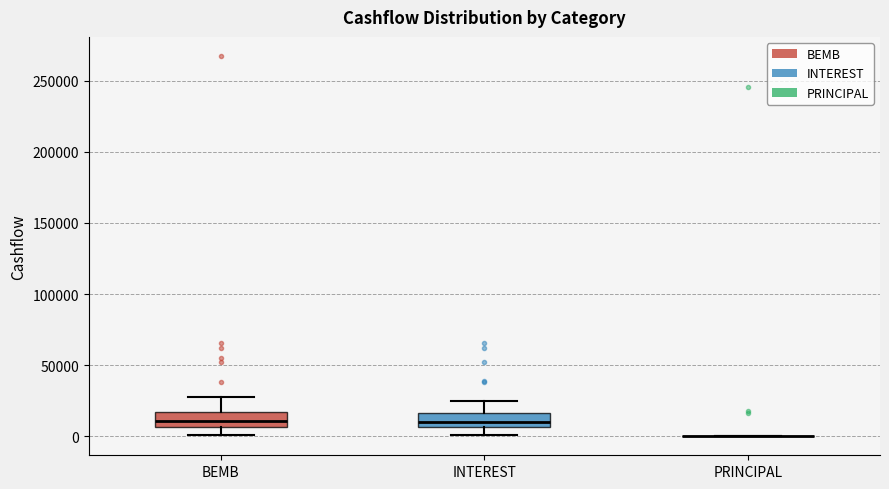

Where does the median line of the box for INTEREST sit on the y-axis? The values are not printed on the chart, so give them approximately, as read against the axis.

10000